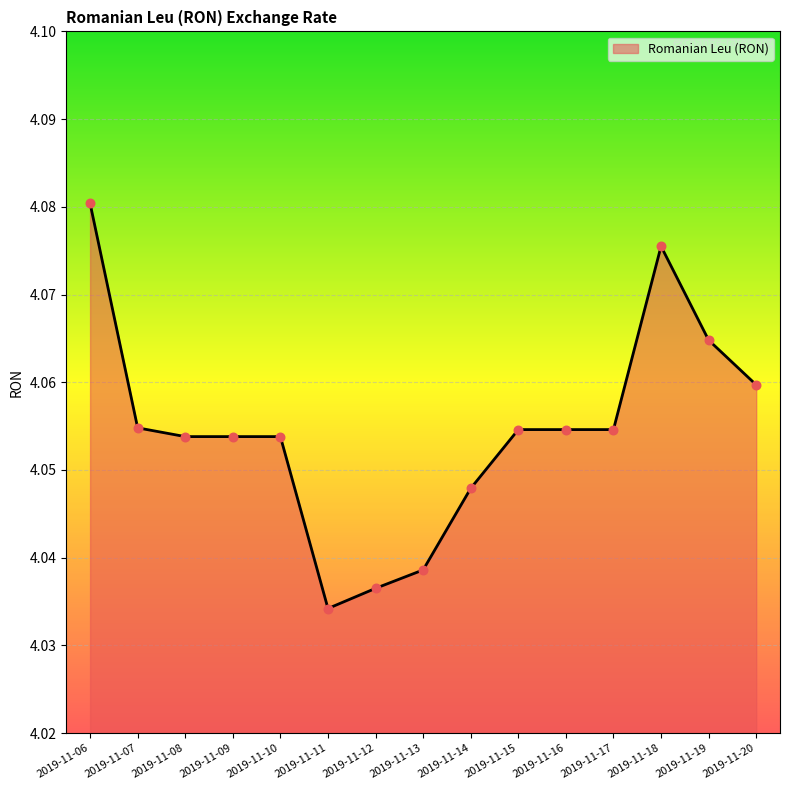

Approximately how many times larger is the value at 2019-11-08 compared to 2019-11-19?

1.0